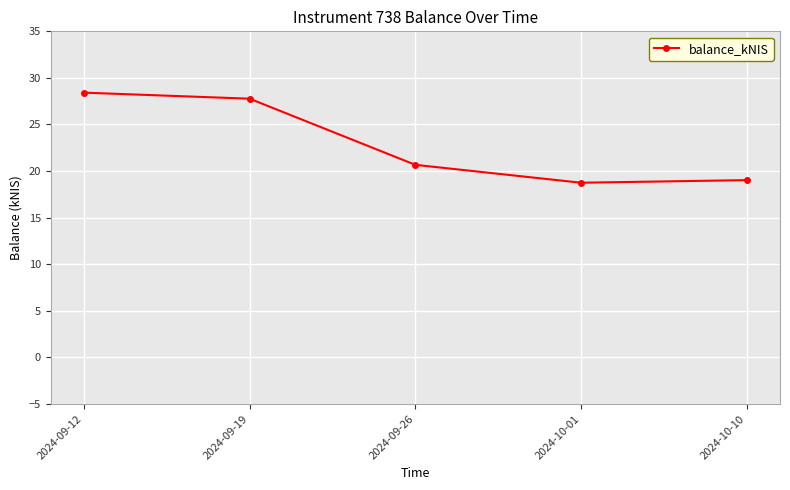

True or false: there are more than 2 points higher than both neighbors.

False